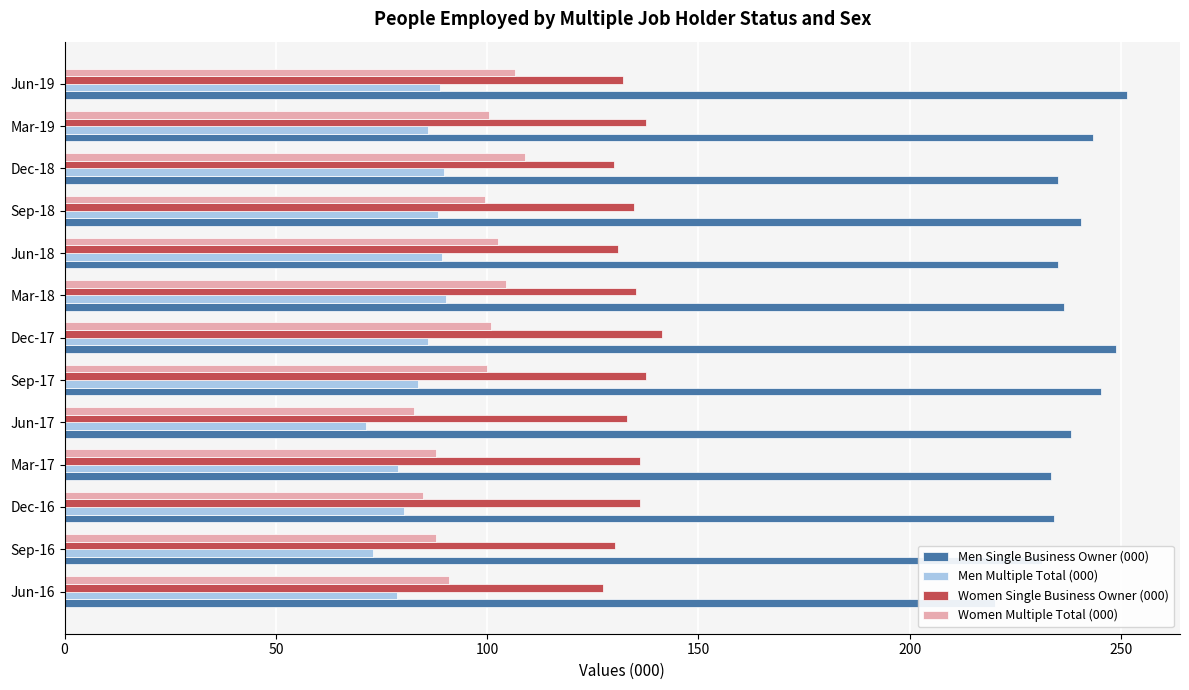

Reading left to right, list all the values displayed in this chart.

Men Single Business Owner (000): 220.2	231.2	234.1	233.4	238.2	245.3	248.8	236.6	235.1	240.6	235.2	243.4	251.4
Men Multiple Total (000): 78.6	73.0	80.3	78.9	71.4	83.6	85.9	90.3	89.2	88.4	89.8	86.1	88.9
Women Single Business Owner (000): 127.4	130.3	136.1	136.1	133.2	137.6	141.4	135.2	130.9	134.7	130.1	137.7	132.1
Women Multiple Total (000): 90.9	87.9	84.9	87.8	82.8	99.9	100.9	104.4	102.5	99.6	109.0	100.5	106.5